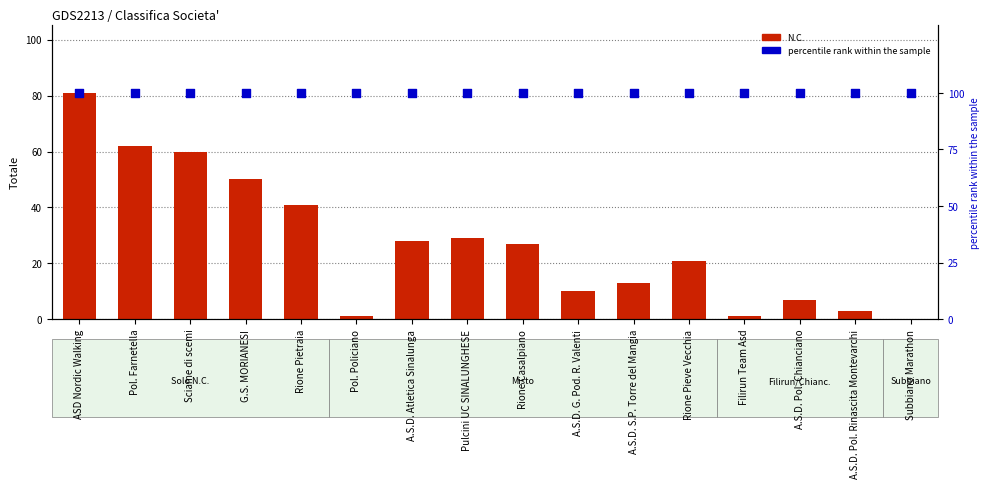

Is the value of N.C. at G.S. MORIANESI greater than the value of percentile rank within the sample at A.S.D. Pol. Rinascita Montevarchi?

No